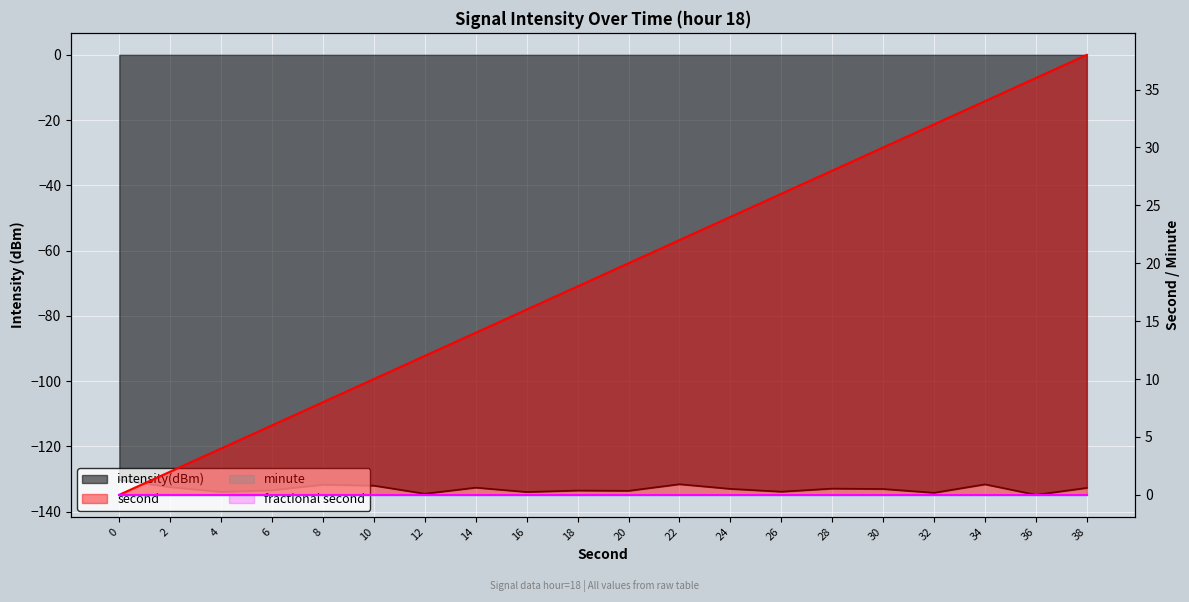

Which series has the widest spread of values?

second